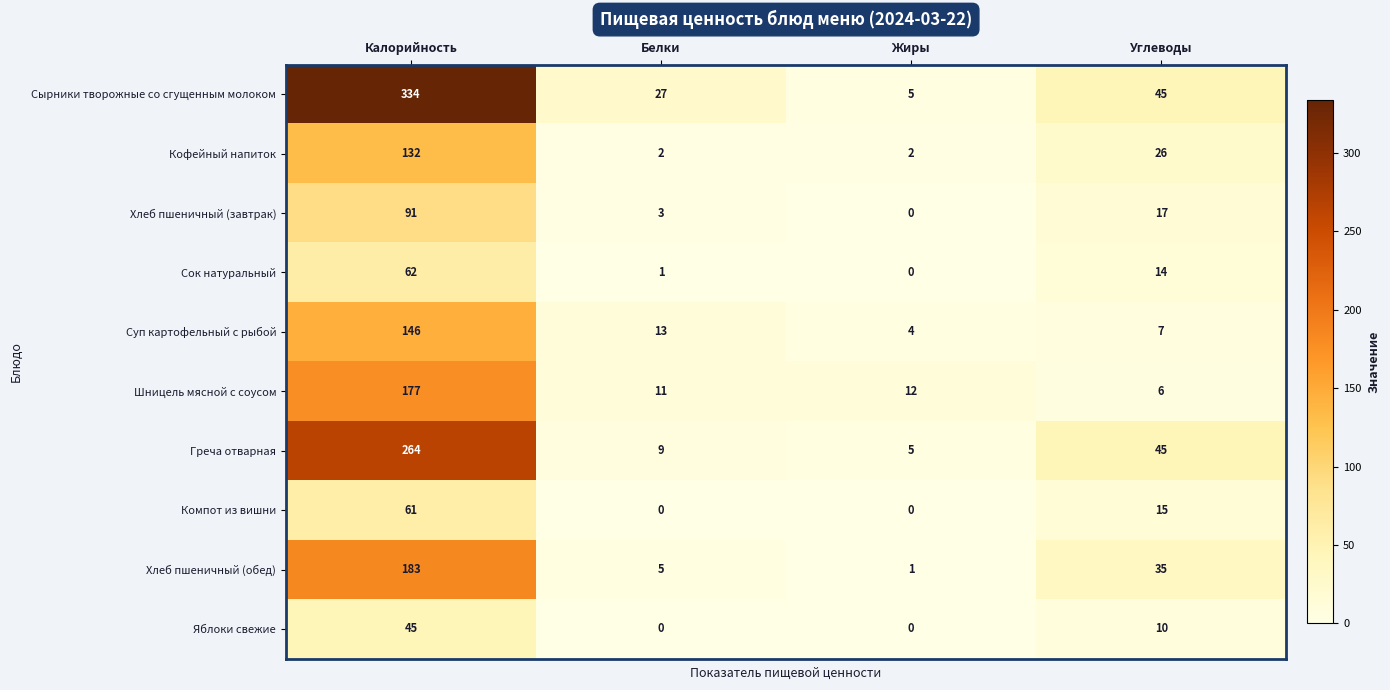

What is the highest value of the Компот из вишни series?

61